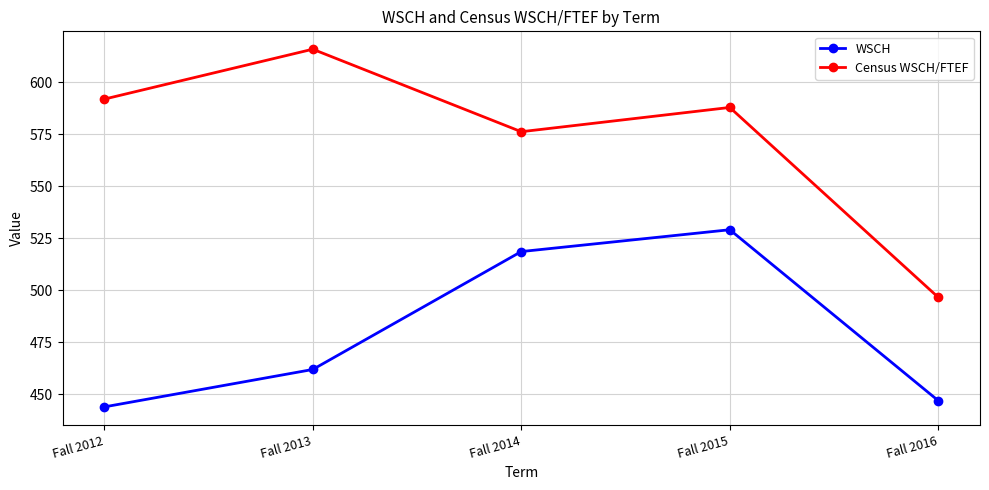

Reading left to right, transcribe all the data shown in this chart.

WSCH: 444.0	462.0	518.7	529.2	447.0
Census WSCH/FTEF: 592.0	616.0	576.3	588.0	496.7